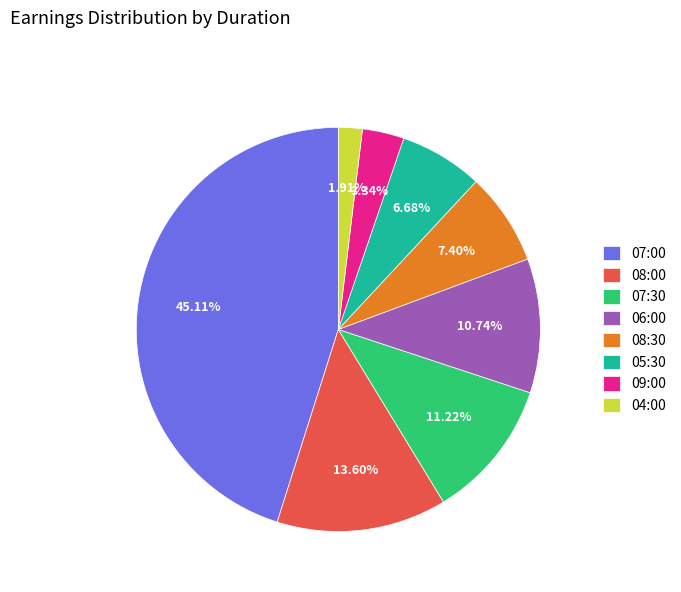

Does 07:30 account for over 50% of the chart?

No